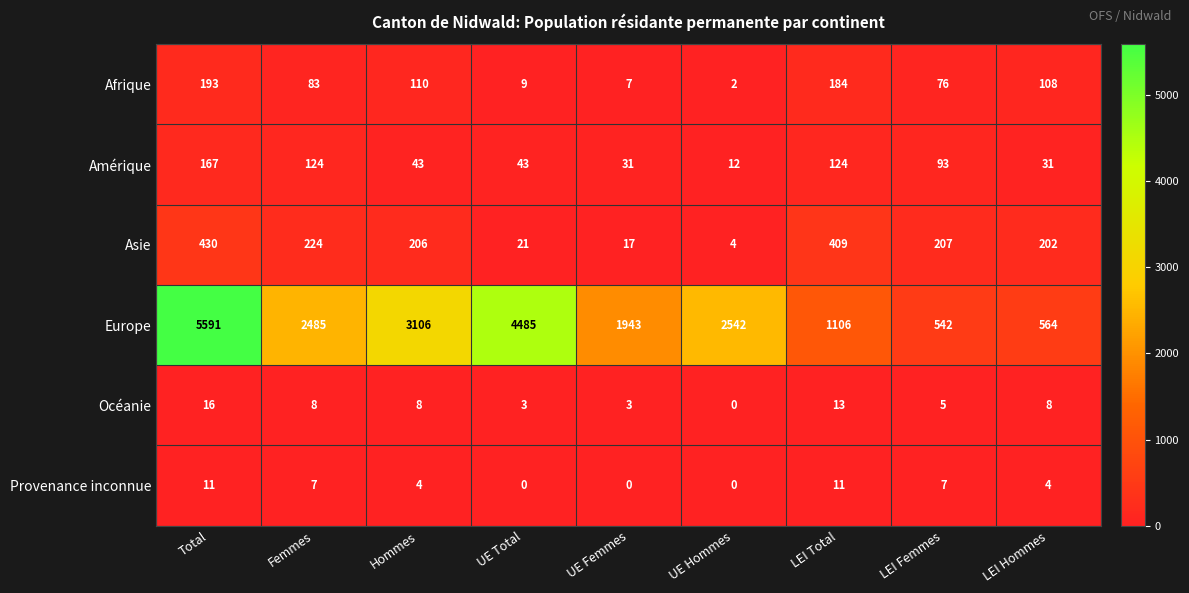

Which series changed the most between UE Total and LEI Total?

Europe